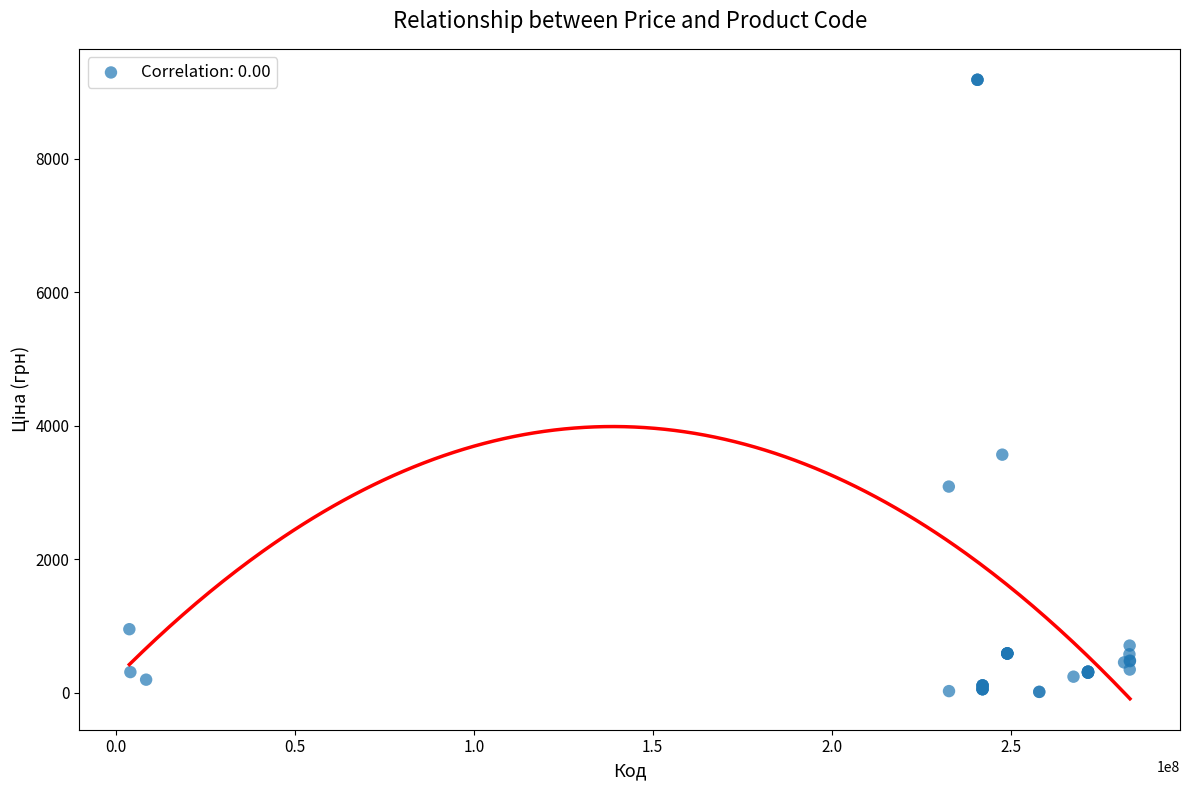

What Y value in the scatter plot is closest to 4600?

3569.6